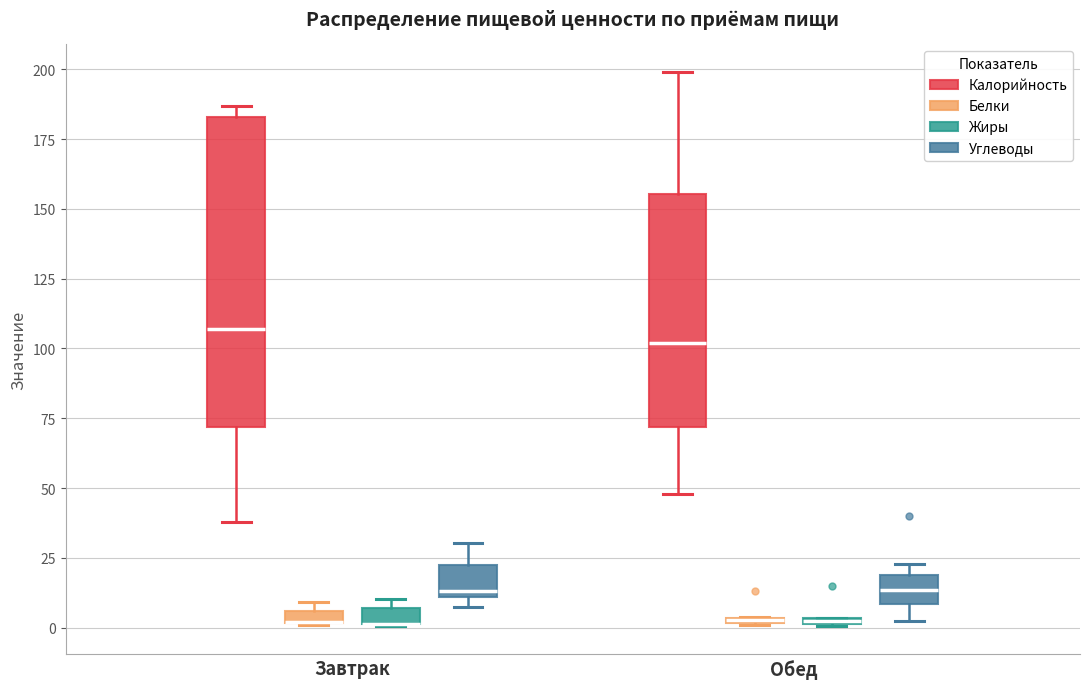

Where is the lower edge of the box for Обед (Жиры) on the y-axis? The values are not printed on the chart, so give them approximately, as read against the axis.

0